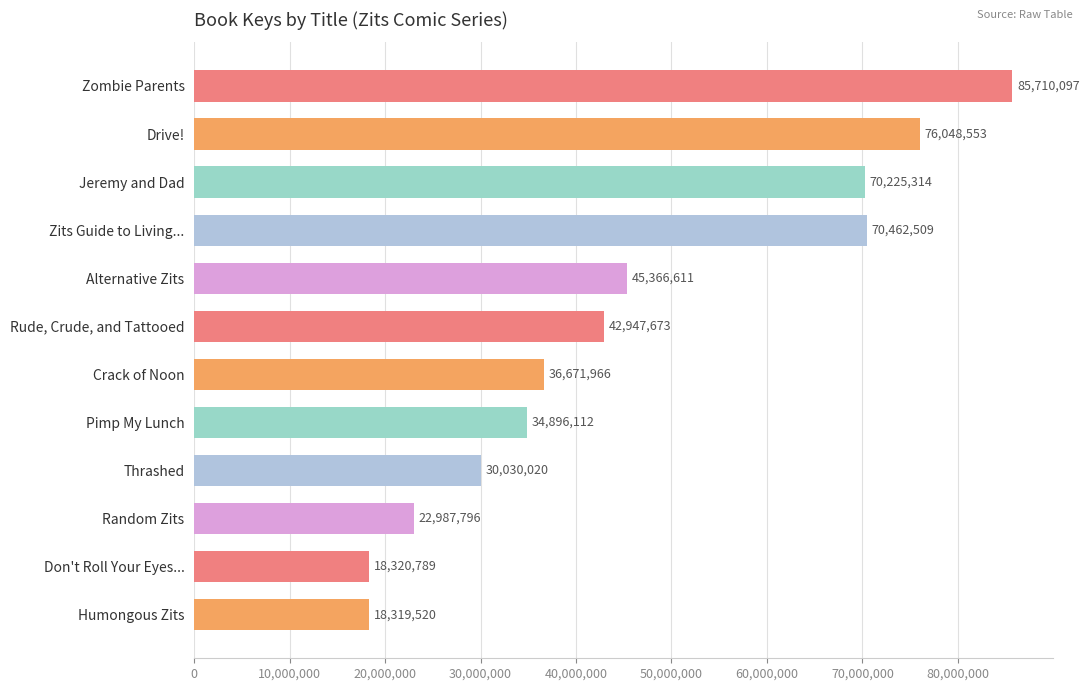

Reading top to bottom, list all the values displayed in this chart.

85710097	76048553	70225314	70462509	45366611	42947673	36671966	34896112	30030020	22987796	18320789	18319520